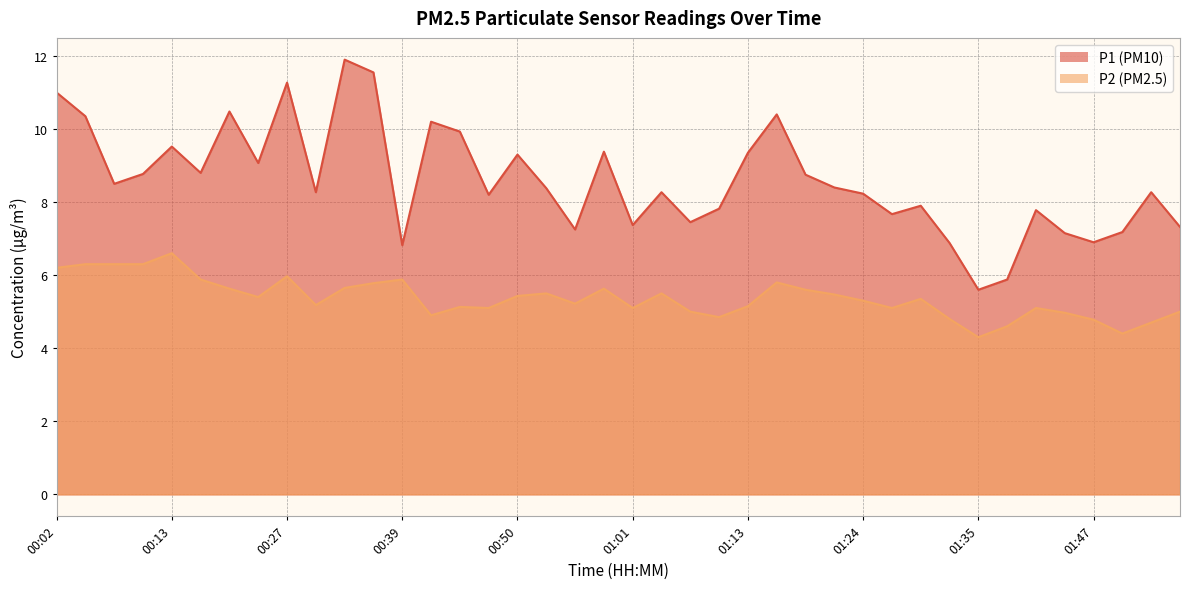

At which label does P2 first exceed 5?

00:02